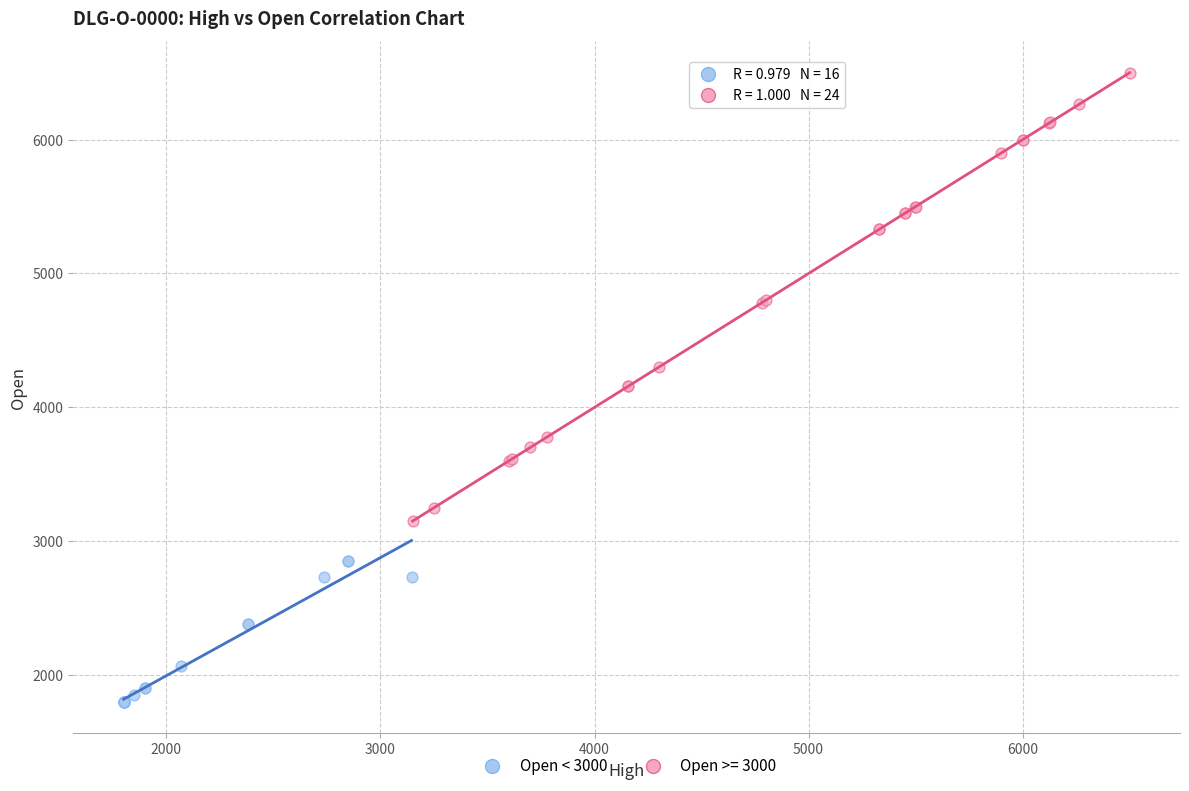

Which series reaches the minimum Y coordinate?

Open < 3000